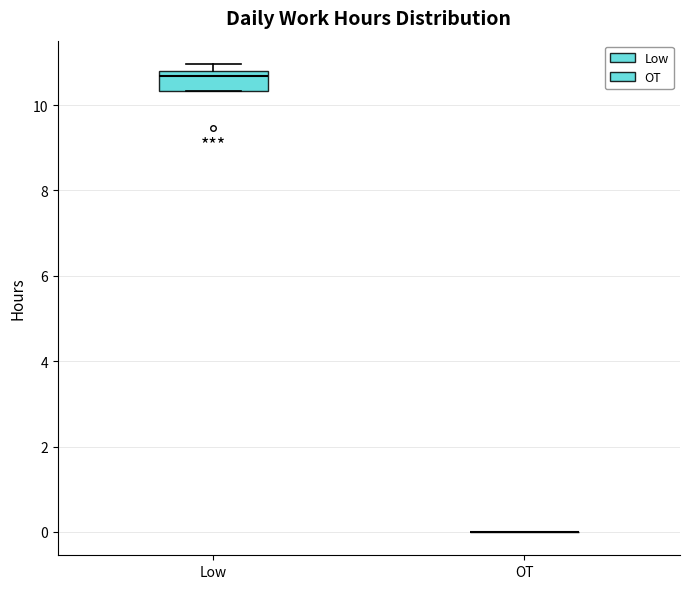

Where does the median line of the box for Low sit on the y-axis? The values are not printed on the chart, so give them approximately, as read against the axis.

10.6